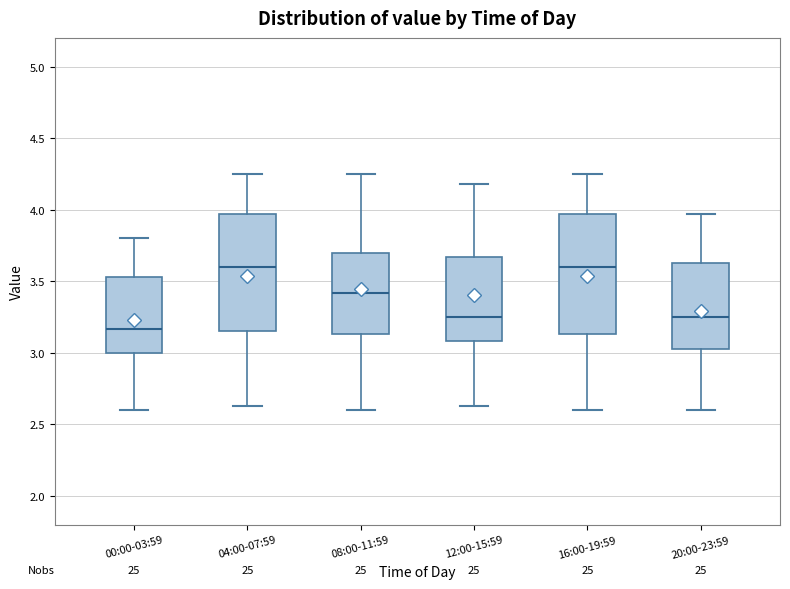

Where does the median line of the box for 20:00-23:59 sit on the y-axis? The values are not printed on the chart, so give them approximately, as read against the axis.

3.25